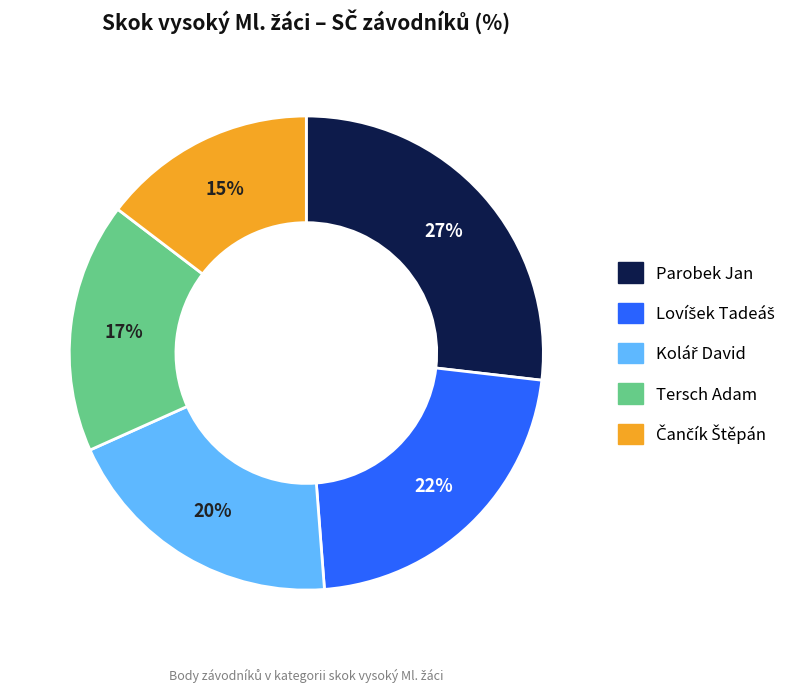

To the nearest percent, what portion does Tersch Adam represent?

17%